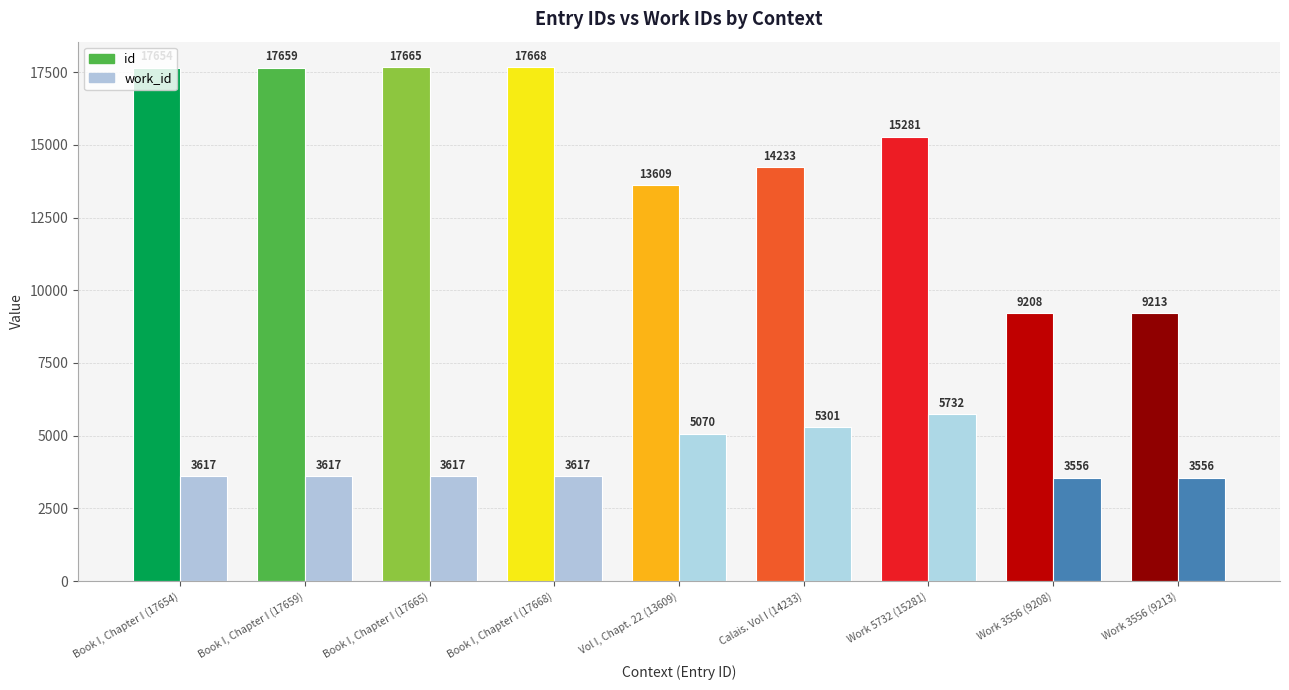

Reading right to left, extract all data points from this chart.

id: Work 3556 (9213)=9213	Work 3556 (9208)=9208	Work 5732 (15281)=15281	Calais. Vol I (14233)=14233	Vol I, Chapt. 22 (13609)=13609	Book I, Chapter I (17668)=17668	Book I, Chapter I (17665)=17665	Book I, Chapter I (17659)=17659	Book I, Chapter I (17654)=17654
work_id: Work 3556 (9213)=3556	Work 3556 (9208)=3556	Work 5732 (15281)=5732	Calais. Vol I (14233)=5301	Vol I, Chapt. 22 (13609)=5070	Book I, Chapter I (17668)=3617	Book I, Chapter I (17665)=3617	Book I, Chapter I (17659)=3617	Book I, Chapter I (17654)=3617